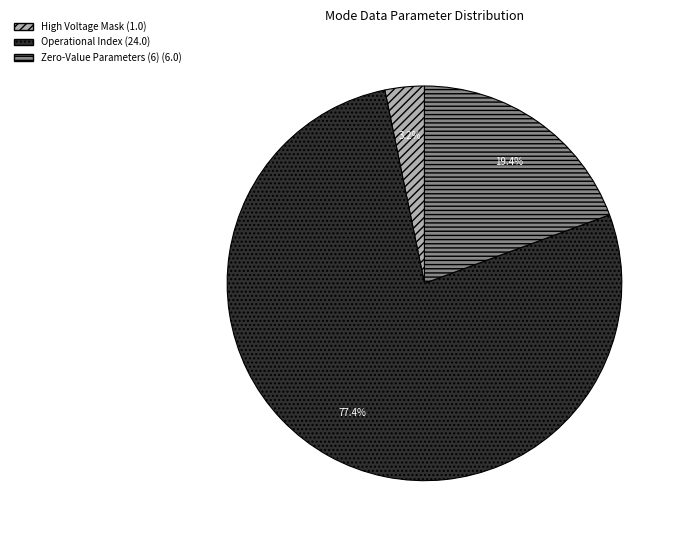

To the nearest percent, what is the average slice percentage?

33%